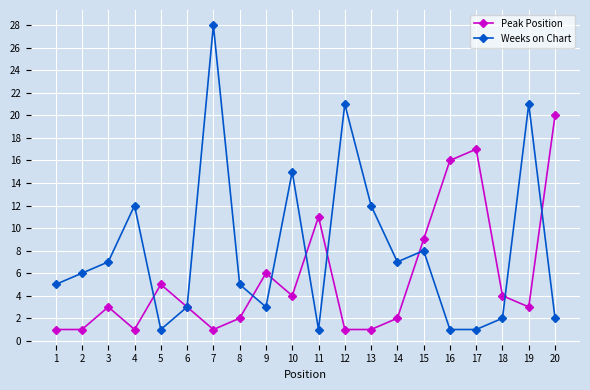

What is the approximate value of Weeks on Chart at 15, to the nearest 10?

10